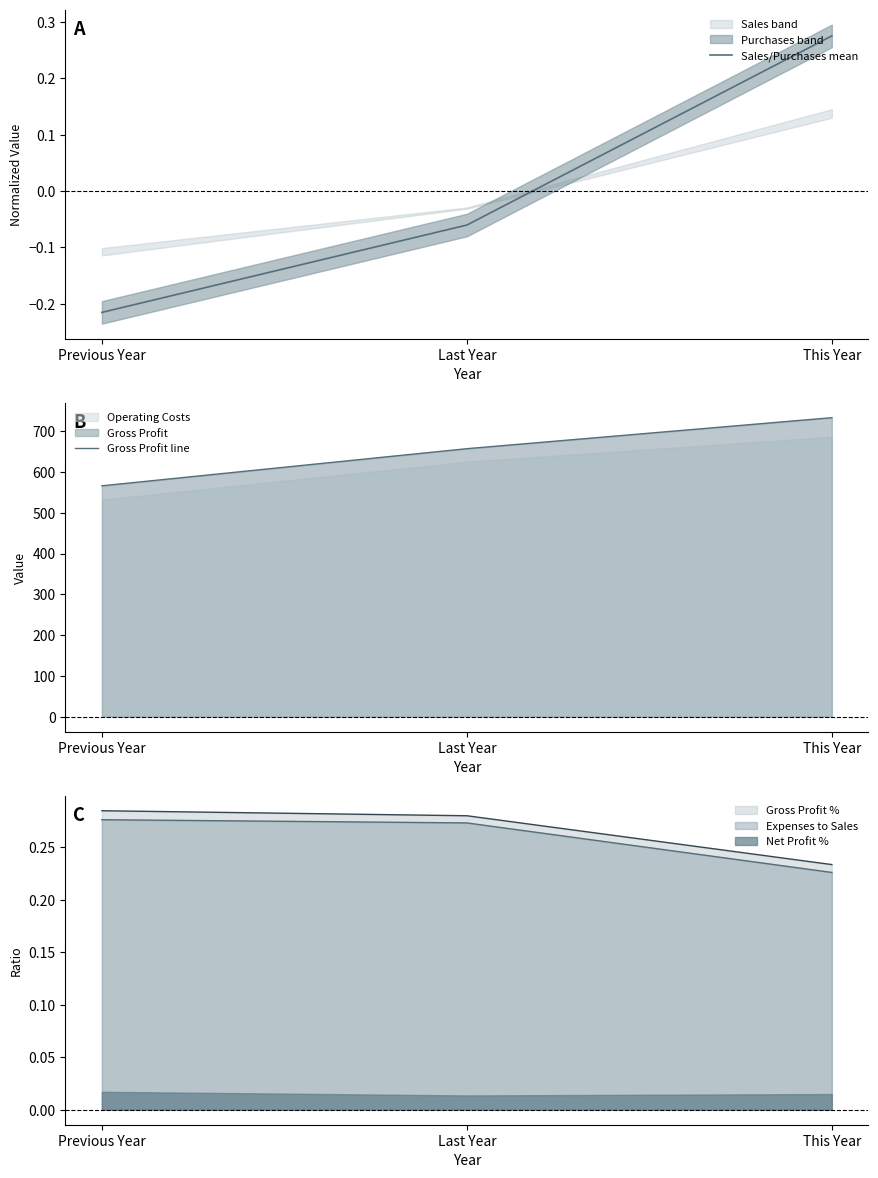

What position from the right is Previous Year?

3